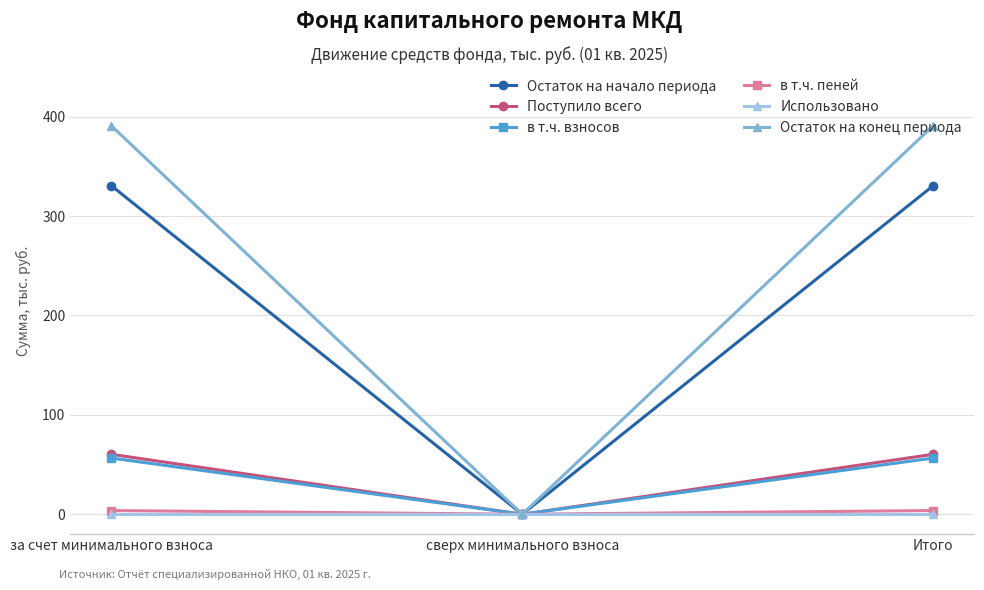

What is the maximum value shown in the chart?

390.8